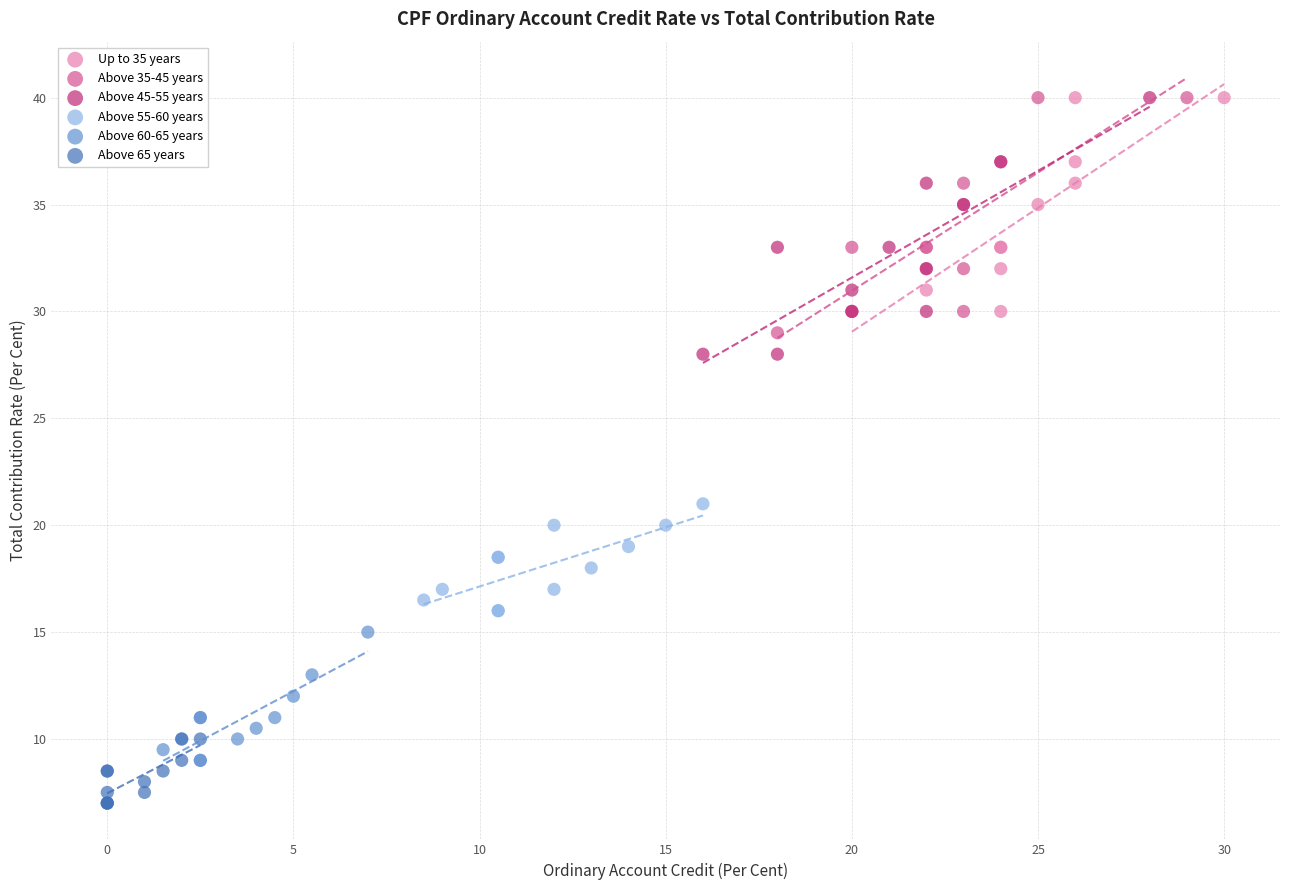

Which series contains the lowest Y value?

Above 65 years